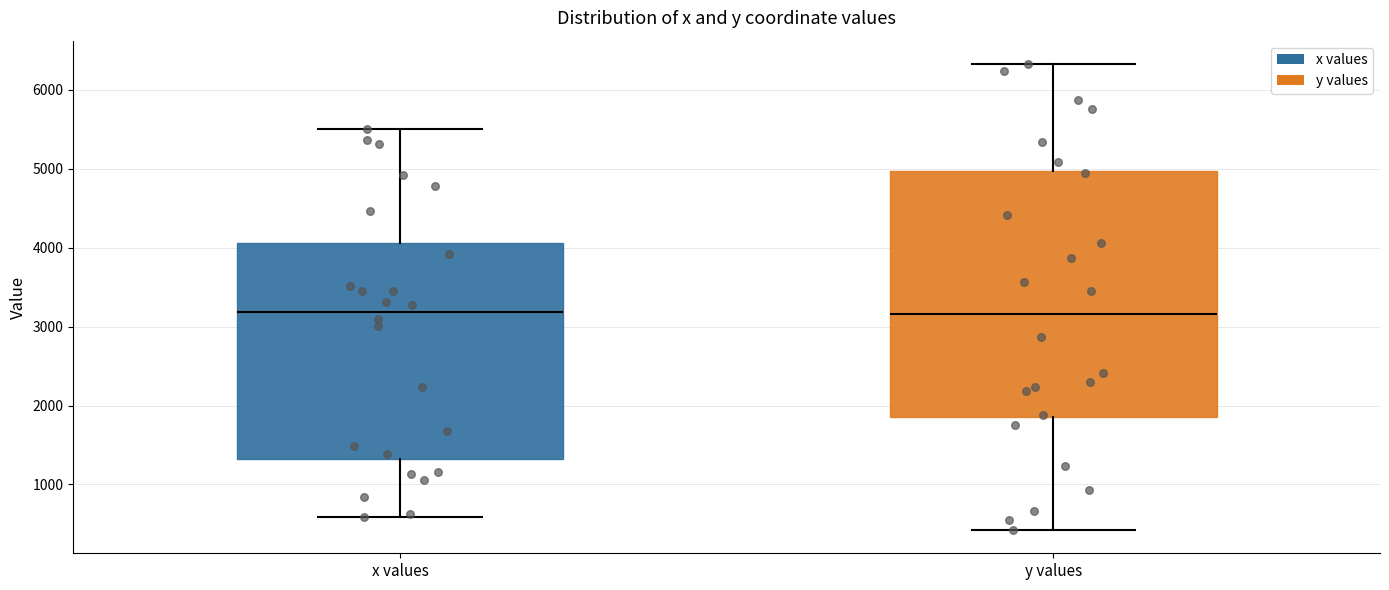

Reading left to right, read every box against the y-axis: the position of its median line, the range the box covers, and the ends of its whiskers. The values are not printed on the chart, so give them approximately, as read against the axis.

x values: median 3200, box 1300 to 4100, whiskers 600 to 5500
y values: median 3200, box 1900 to 5000, whiskers 400 to 6300